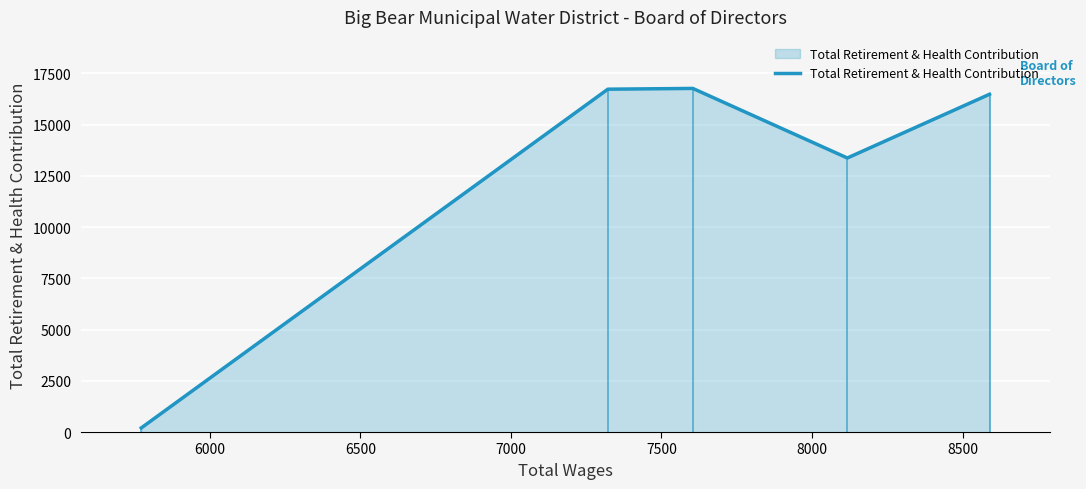

How many interior local peaks (higher than both neighbors) does the data have?

1